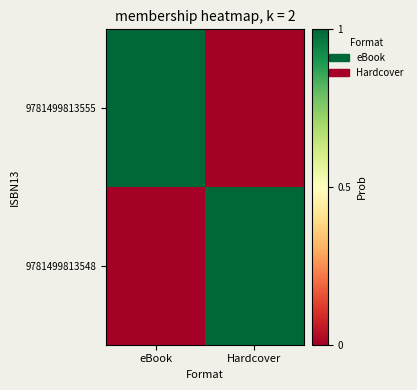

Reading left to right, transcribe all the data shown in this chart.

9781499813555: eBook=1	Hardcover=0
9781499813548: eBook=0	Hardcover=1